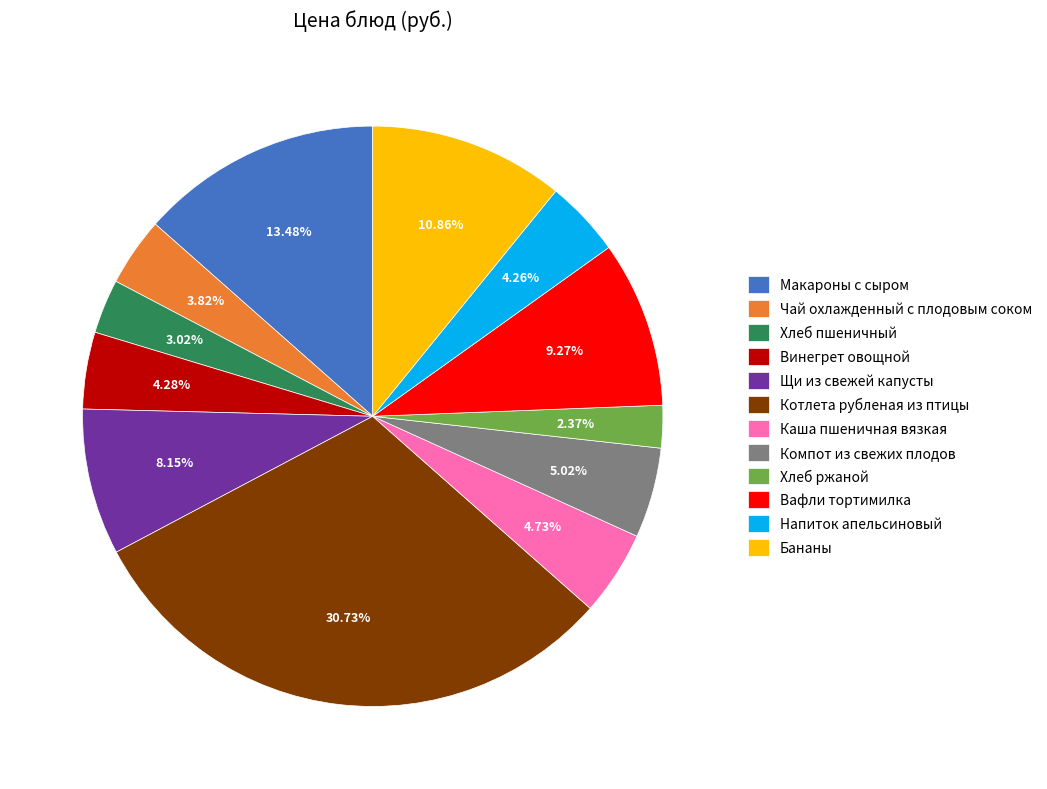

How many segments does this pie chart have?

12